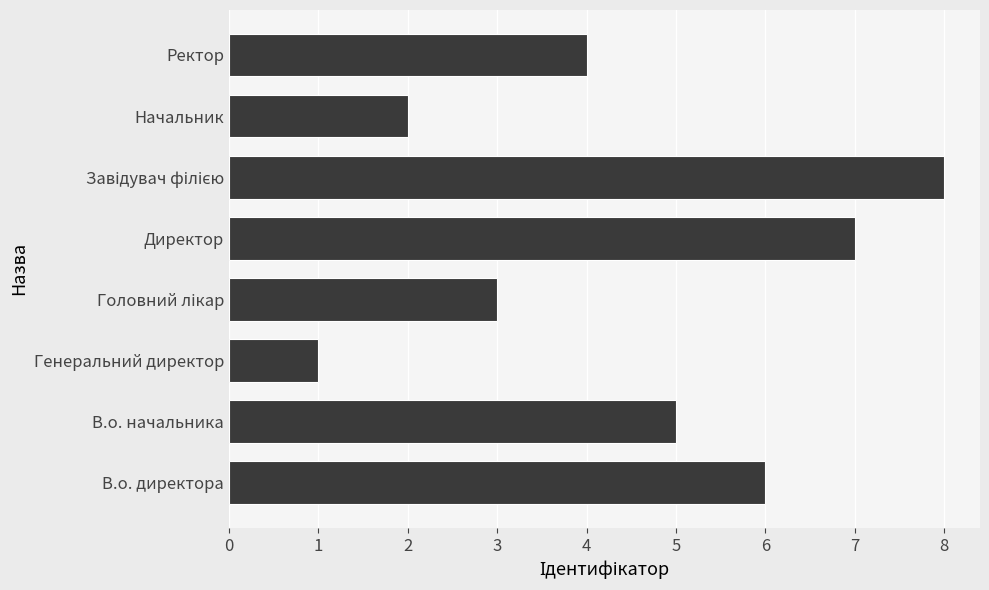

At which category does the chart reach its minimum across all series?

Генеральний директор